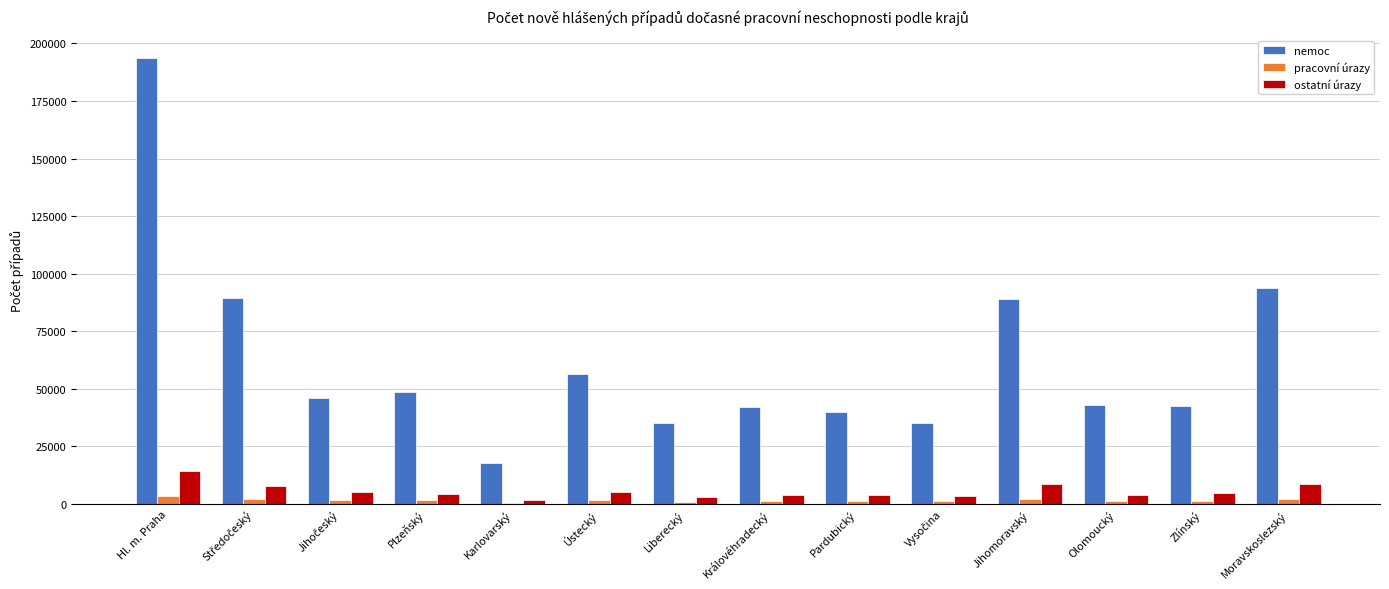

What are all the series names shown in the legend?

nemoc, pracovní úrazy, ostatní úrazy